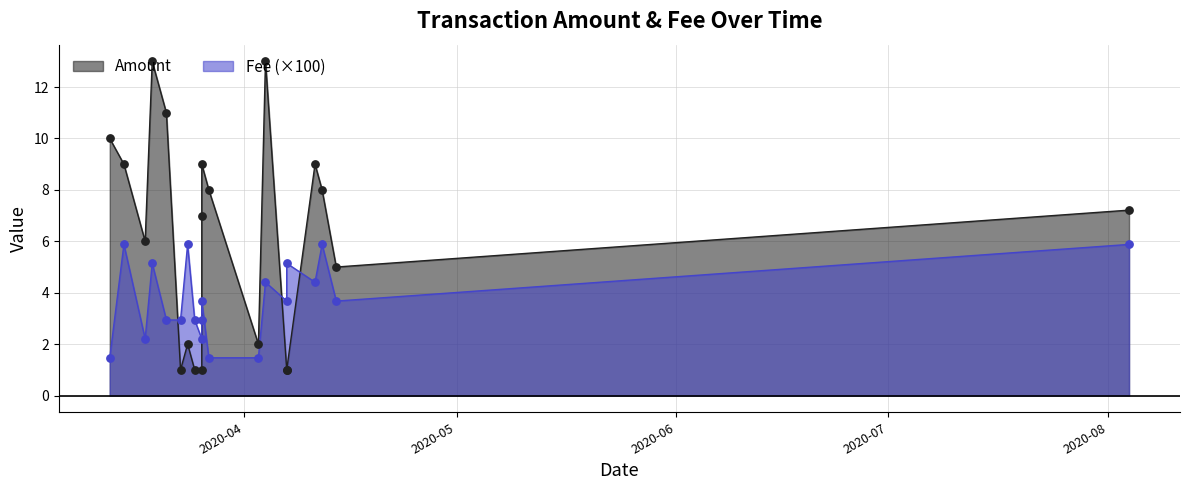

Which series has the largest total across all categories?

Amount